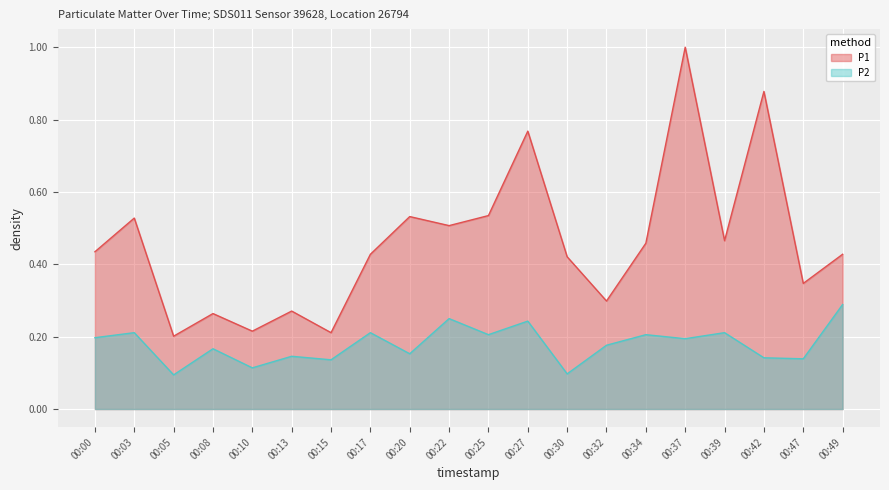

True or false: P2 and P1 intersect in this chart.

False